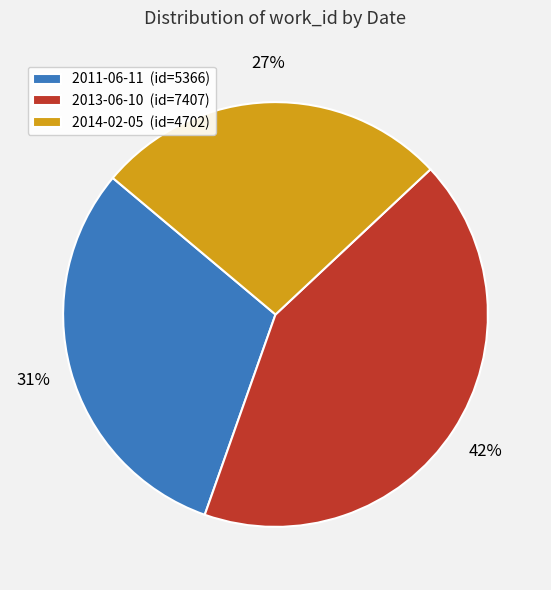

Is it true that 2014-02-05 is 27% of the pie?

True